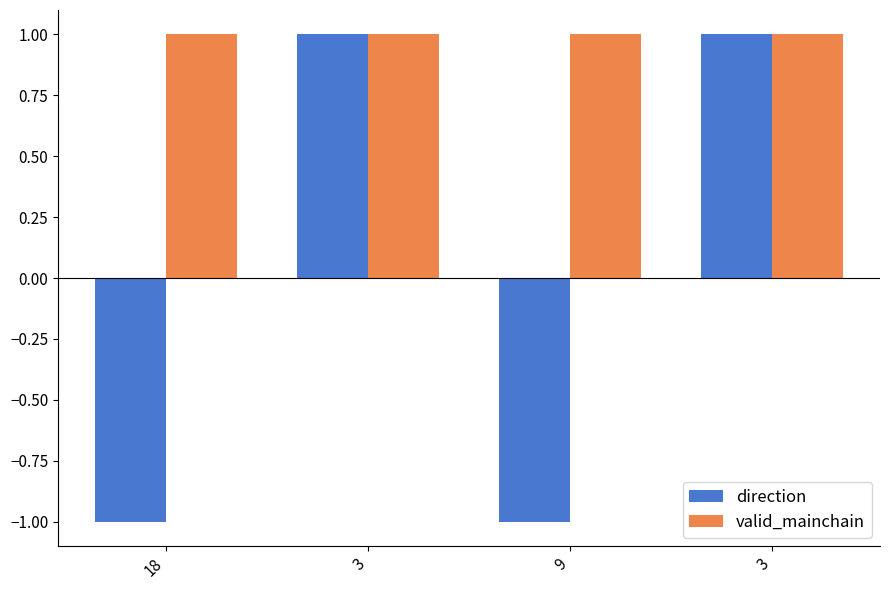

What is the maximum value shown in the chart?

1